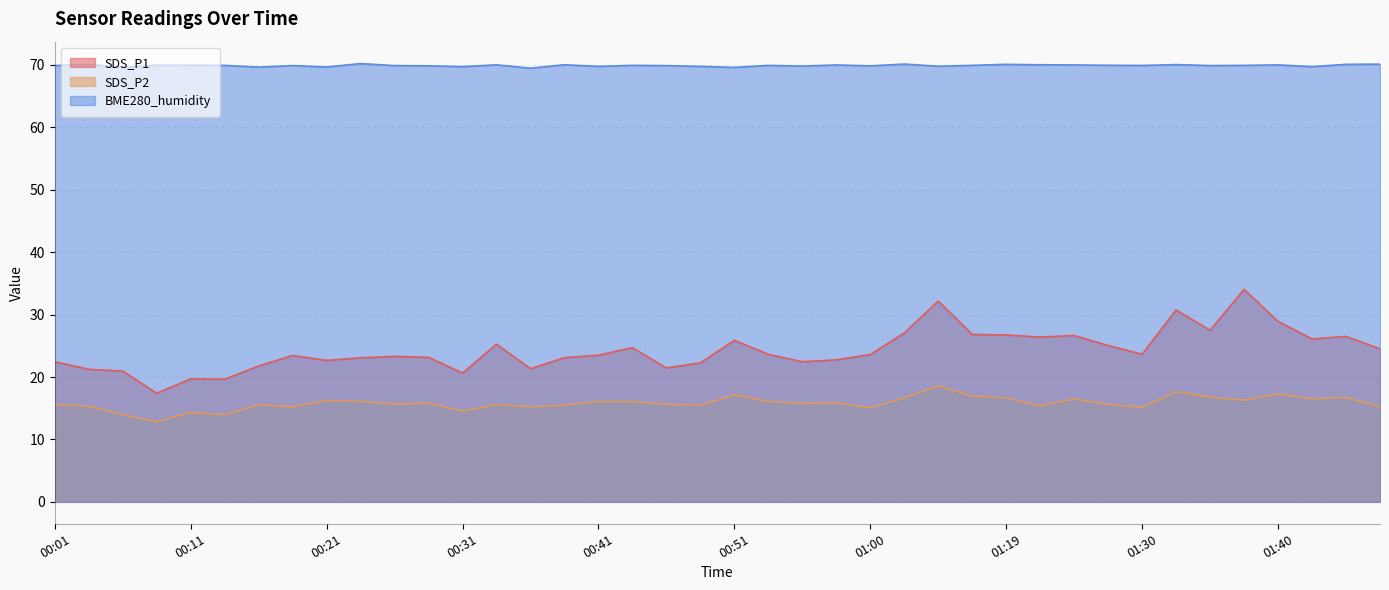

What is the difference between the highest and lowest values at 00:41?

53.7